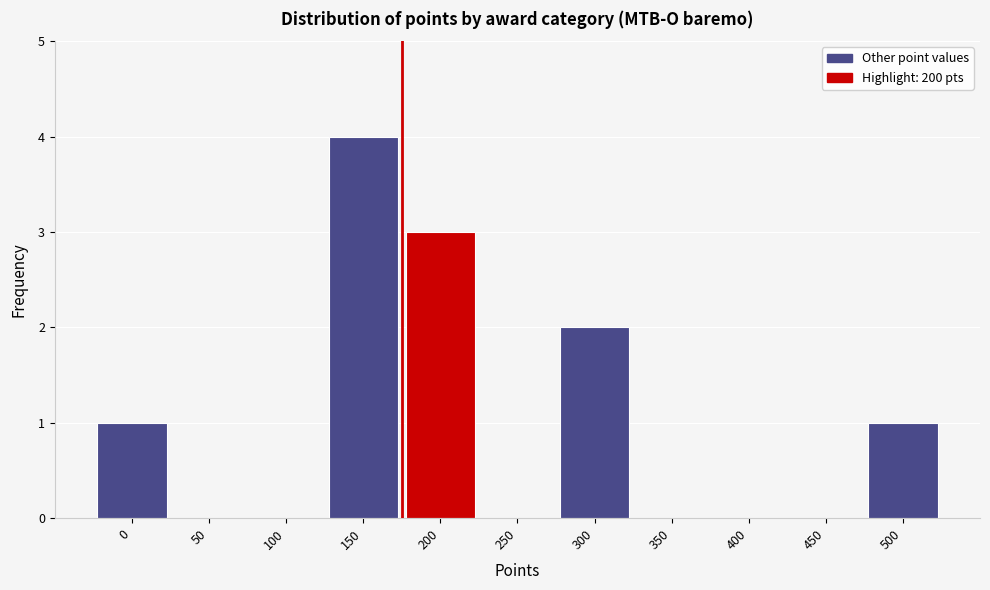

Reading left to right, transcribe all the data shown in this chart.

0=1	50=0	100=0	150=4	200=3	250=0	300=2	350=0	400=0	450=0	500=1